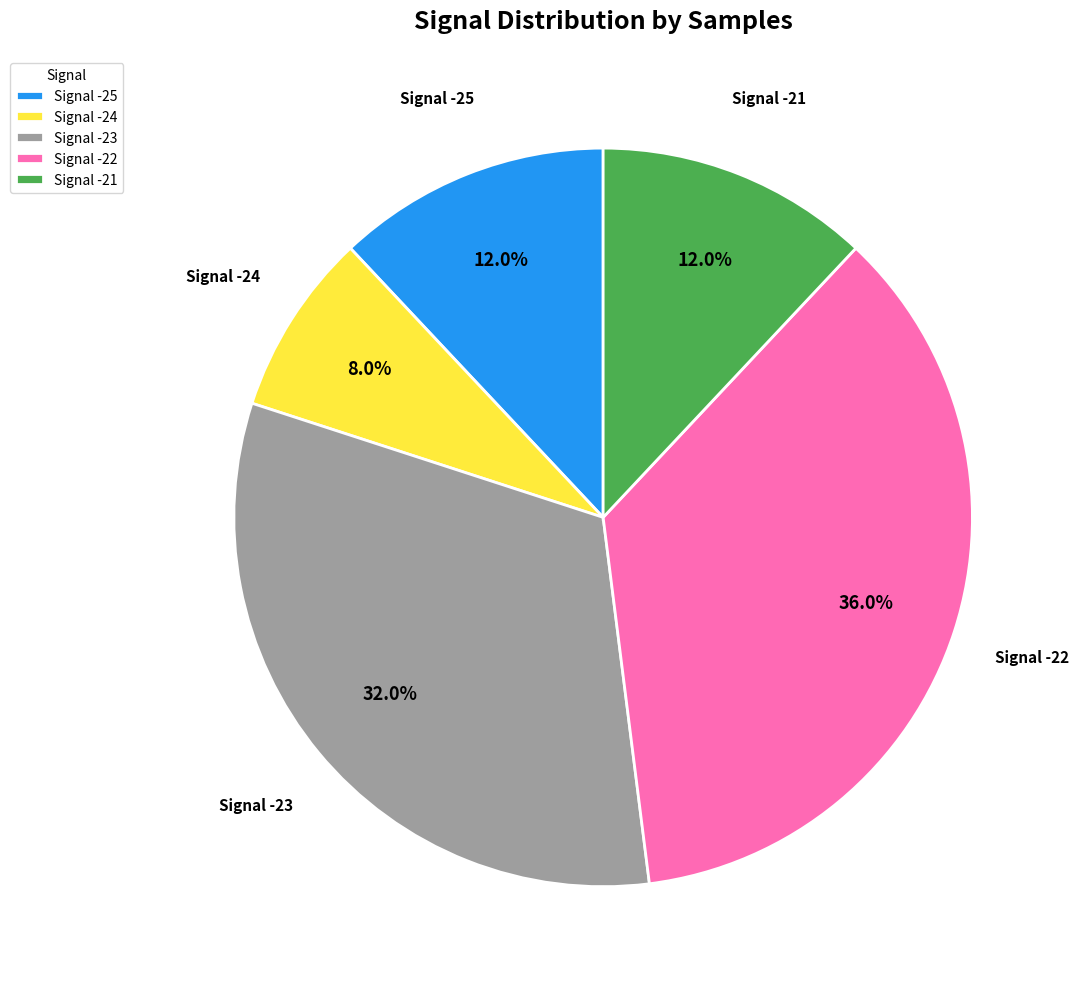

Is there any slice that represents more than half of the pie?

No